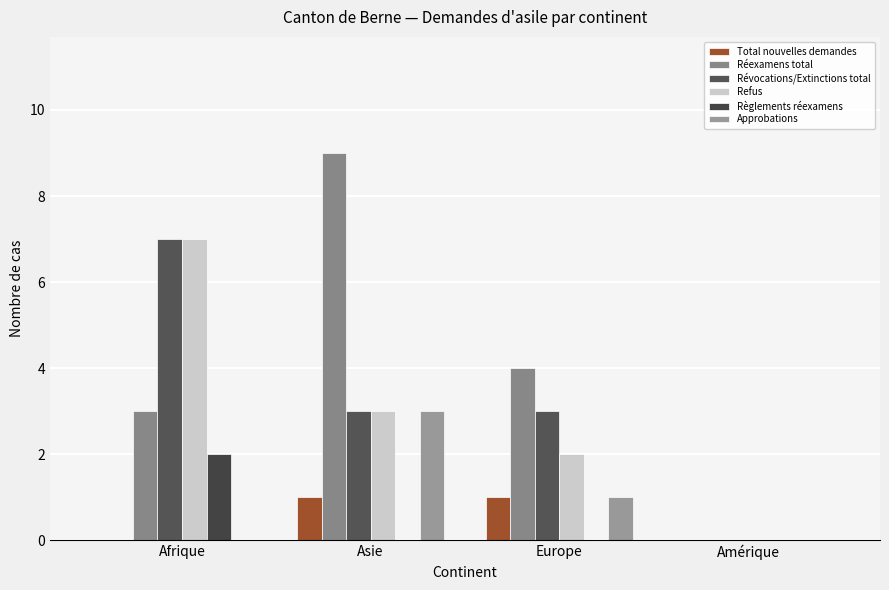

Count the number of categories in the chart.

4